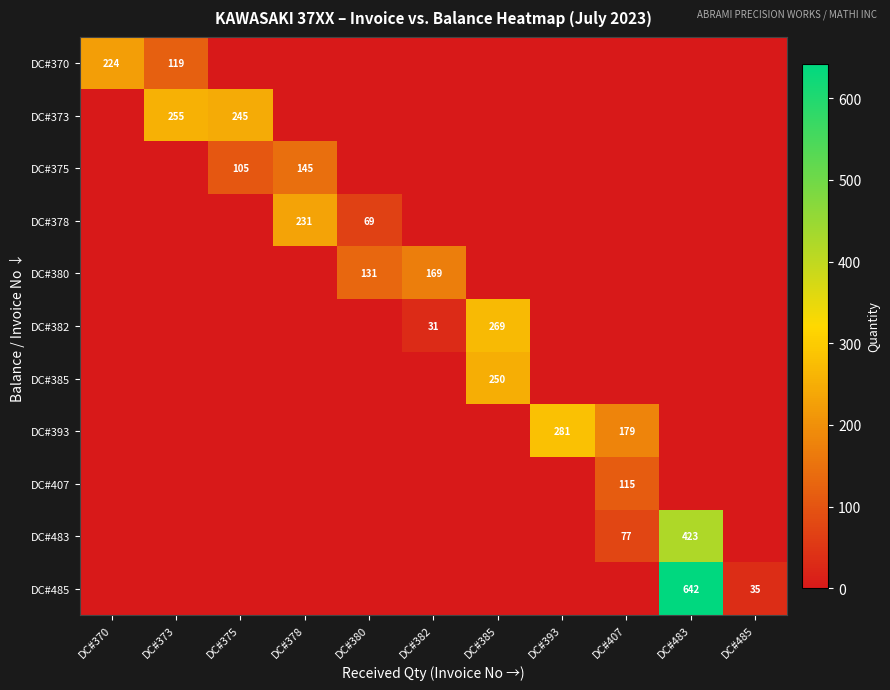

True or false: DC#373 has a value of 141 at DC#373.

False